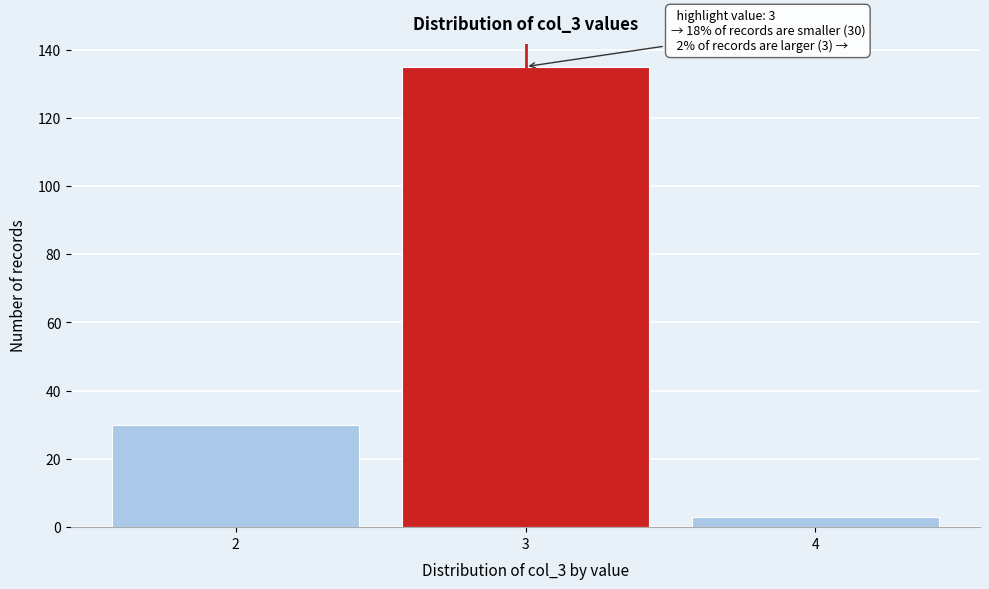

Over which range of the x-axis is the bar tallest?

2.5 to 3.5